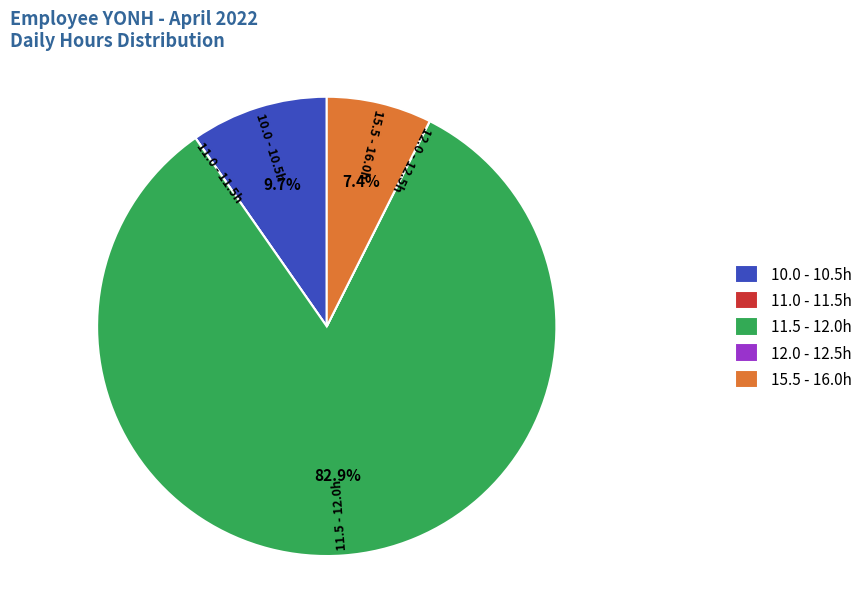

What is the majority slice?

11.5 - 12.0h